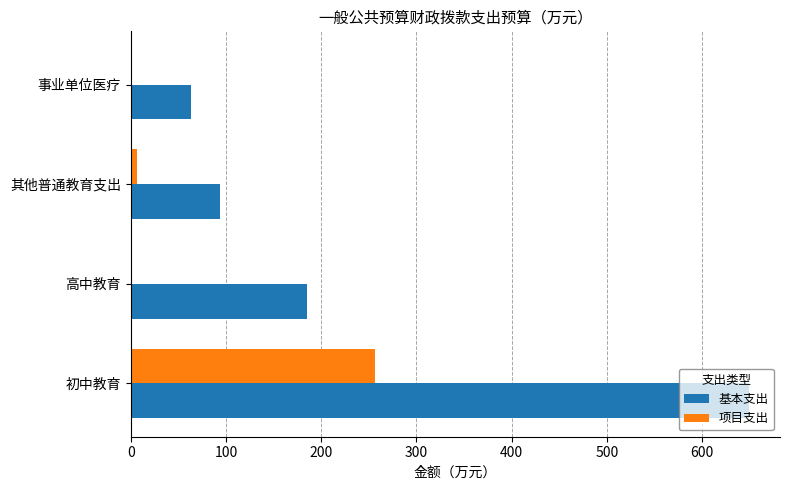

What is the maximum value for 基本支出?

649.4